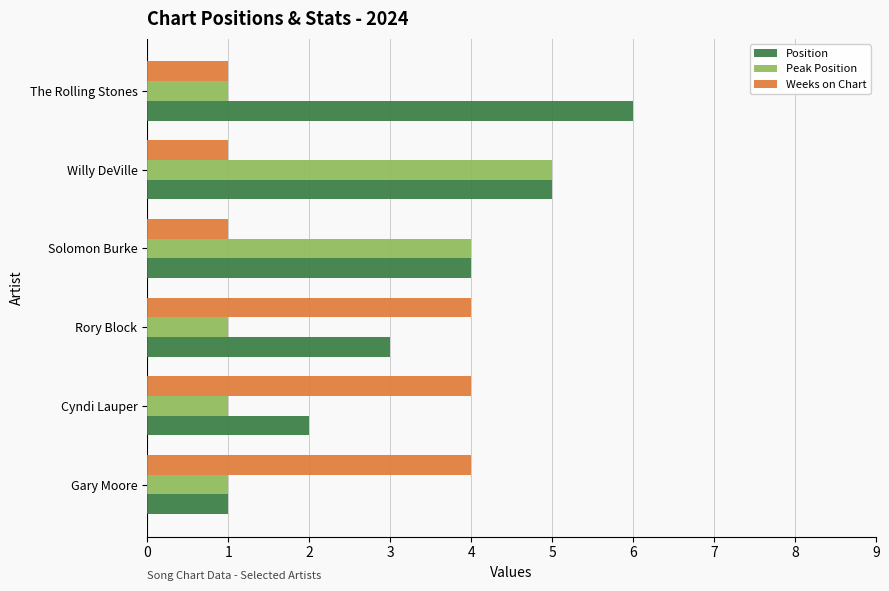

Rank the series by their maximum value, from highest to lowest.

Position, Peak Position, Weeks on Chart